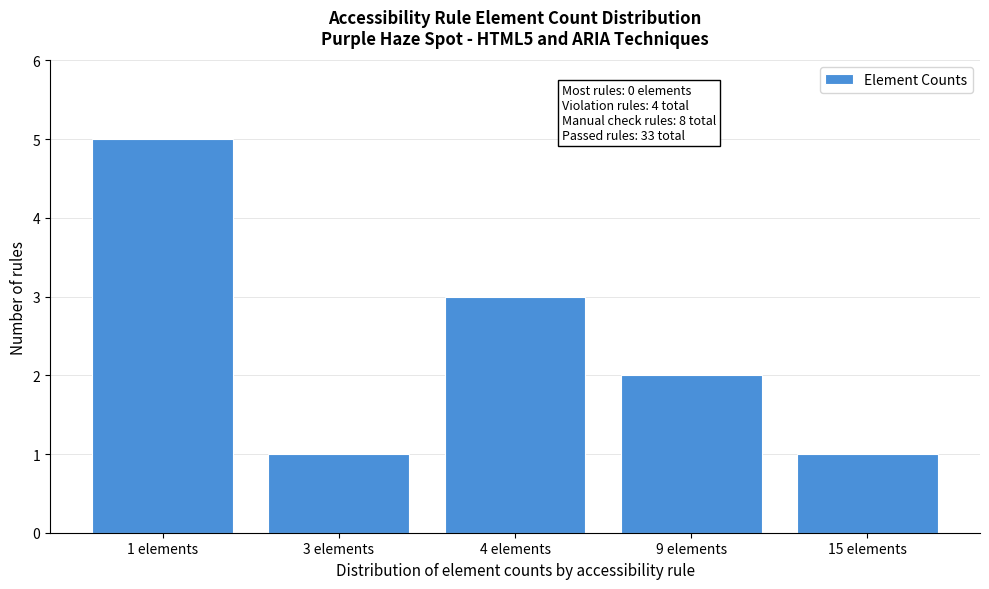

Reading left to right, list all the values displayed in this chart.

1 elements=5	3 elements=1	4 elements=3	9 elements=2	15 elements=1